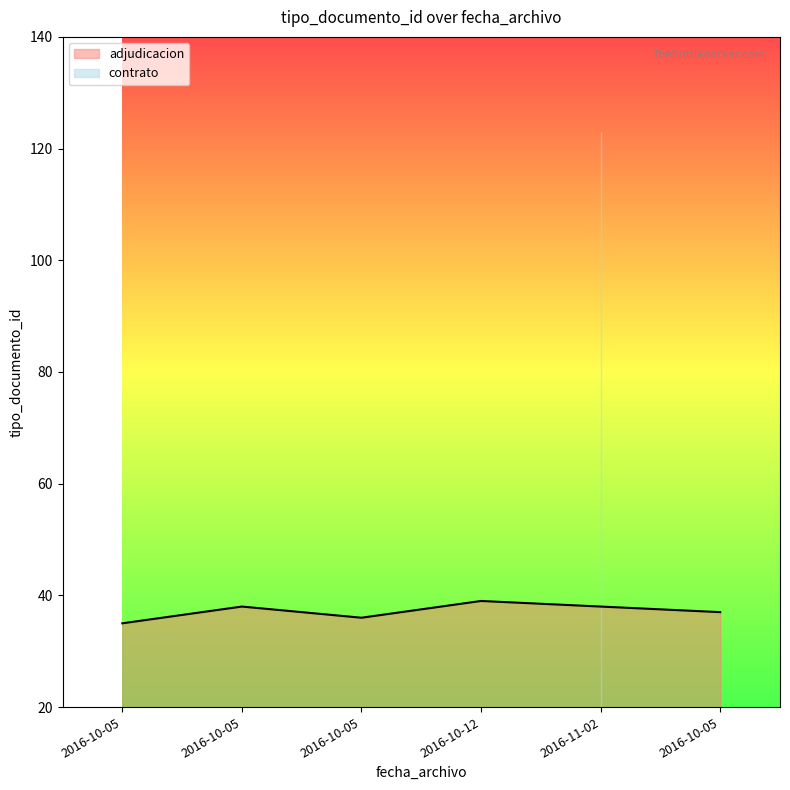

Where does the data first go above 38?

2016-10-12